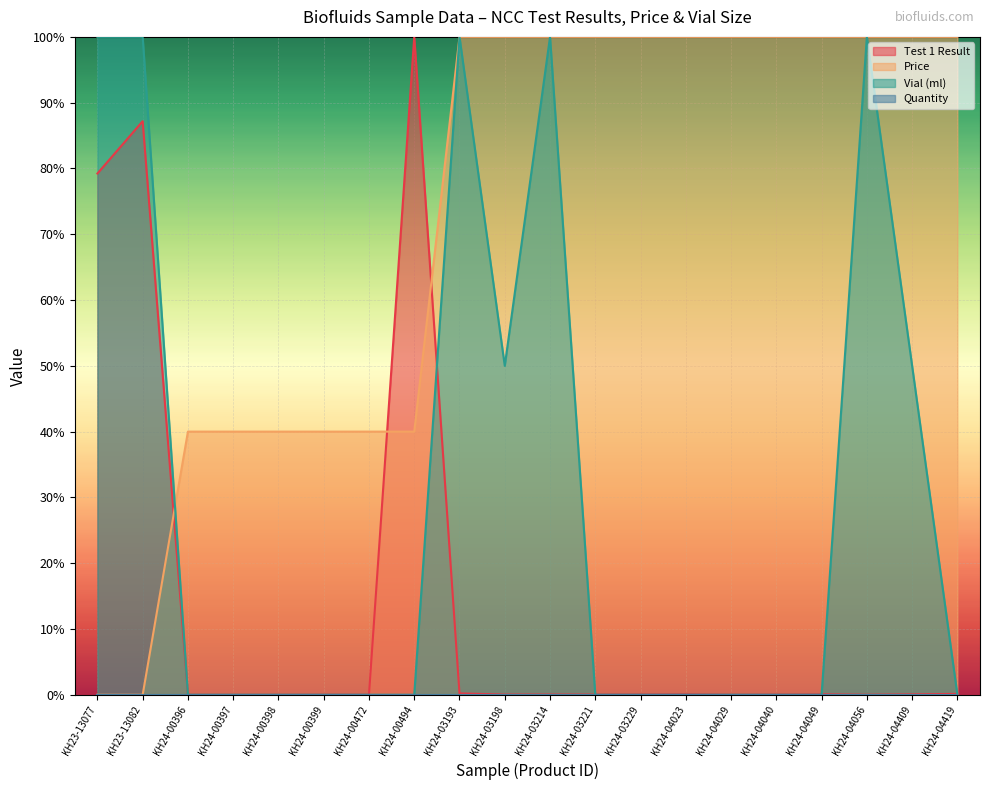

True or false: Test 1 Result has a value of 0.0 at KH24-03198.

True